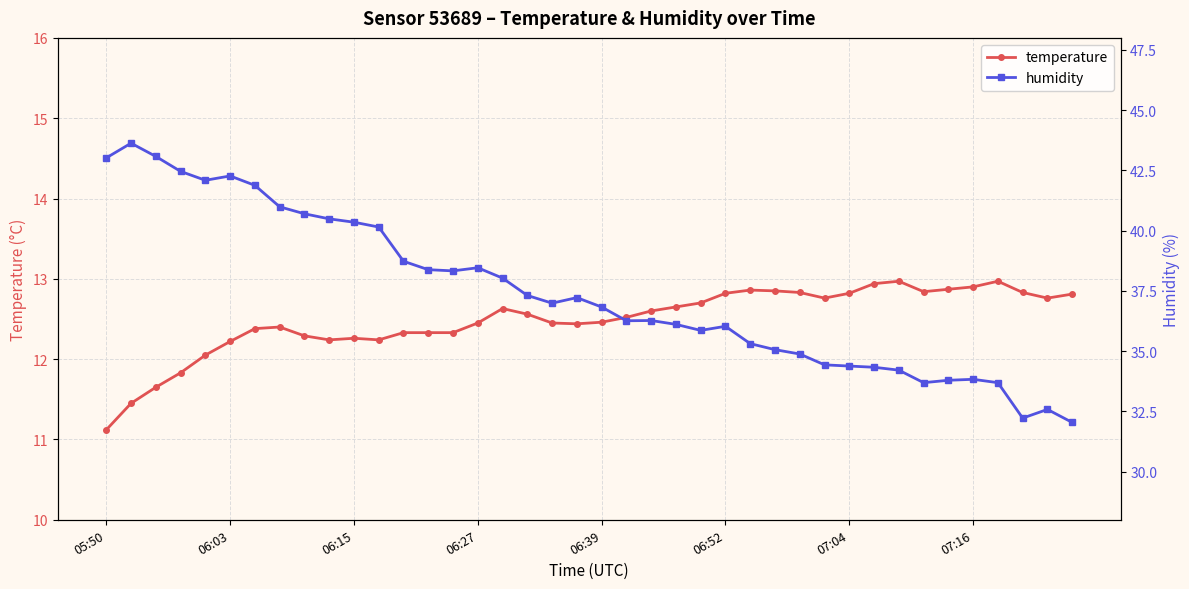

What is the total value across all series at 05:50?

54.1